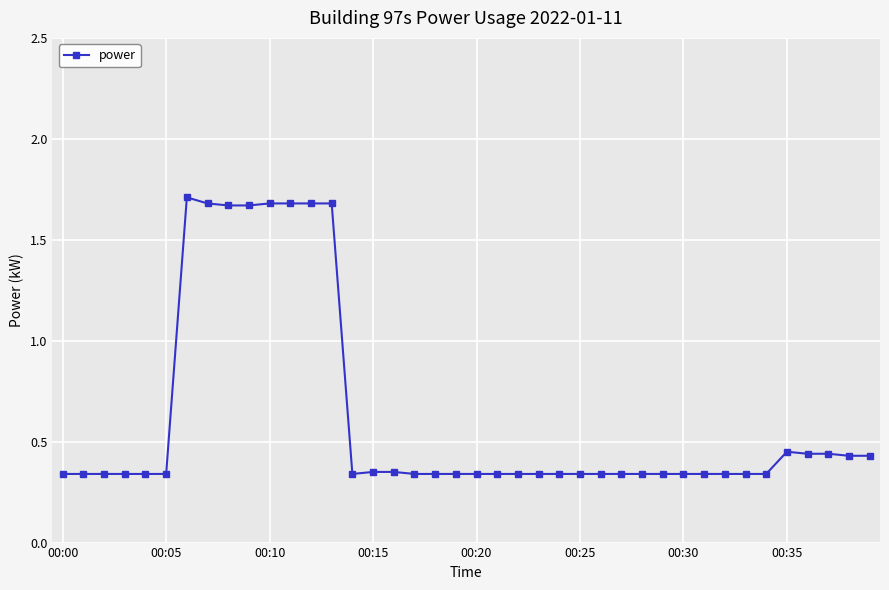

Does the chart display data point markers on the line(s)?

Yes